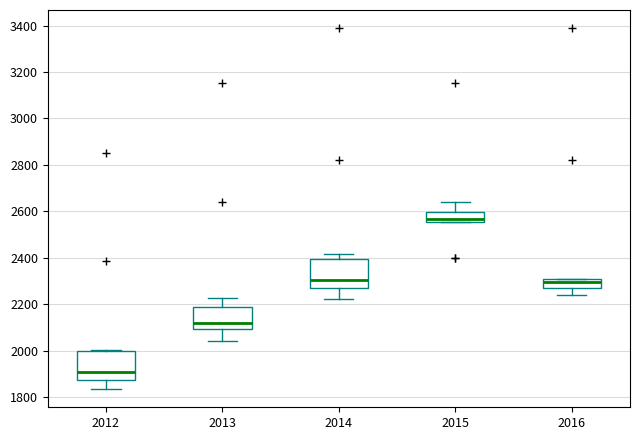

Where does the upper whisker of the box at x = 2014 end on the y-axis? The values are not printed on the chart, so give them approximately, as read against the axis.

2420